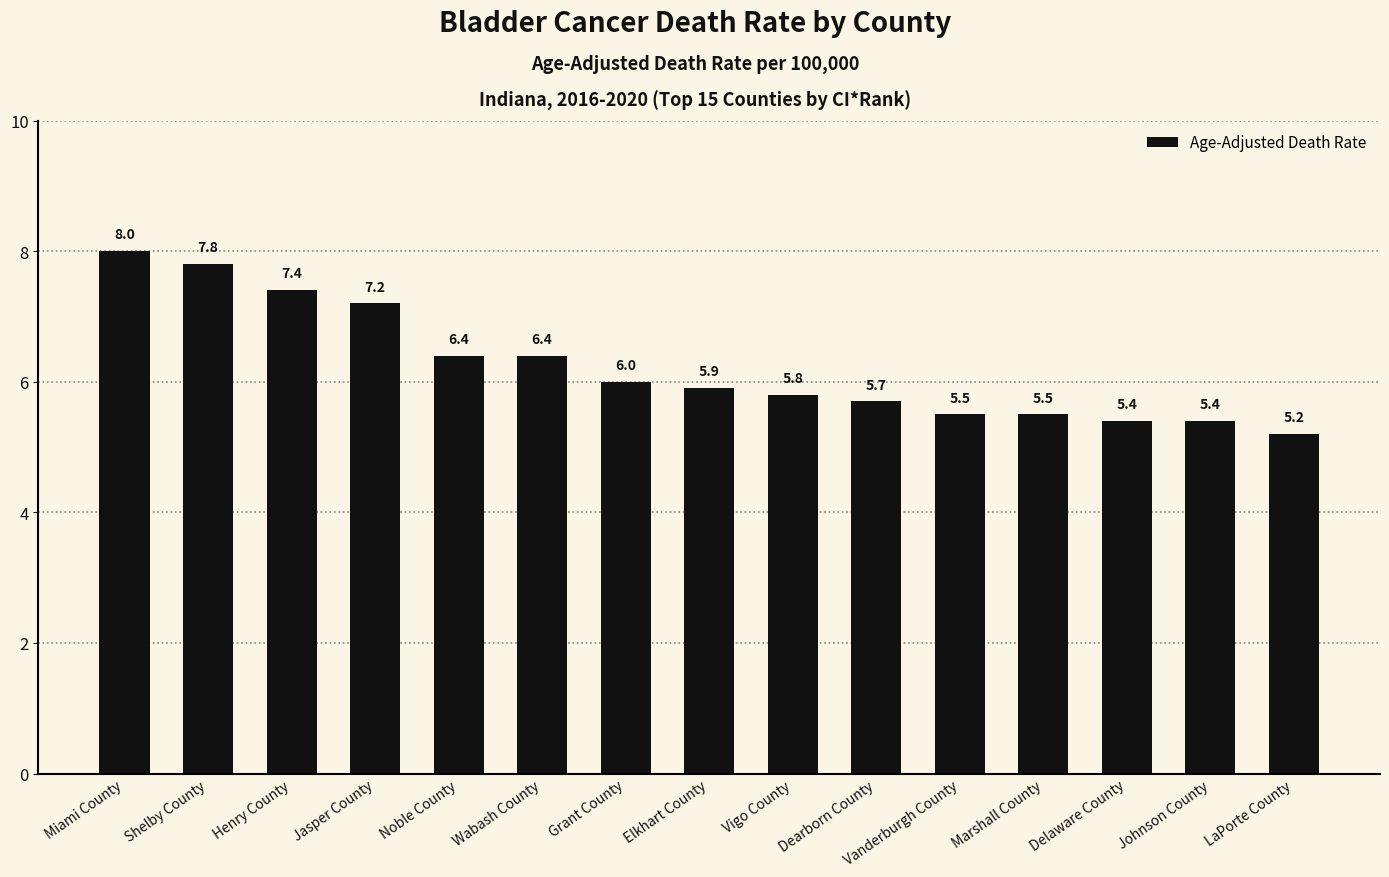

At which label is the value closest to 6?

Grant County